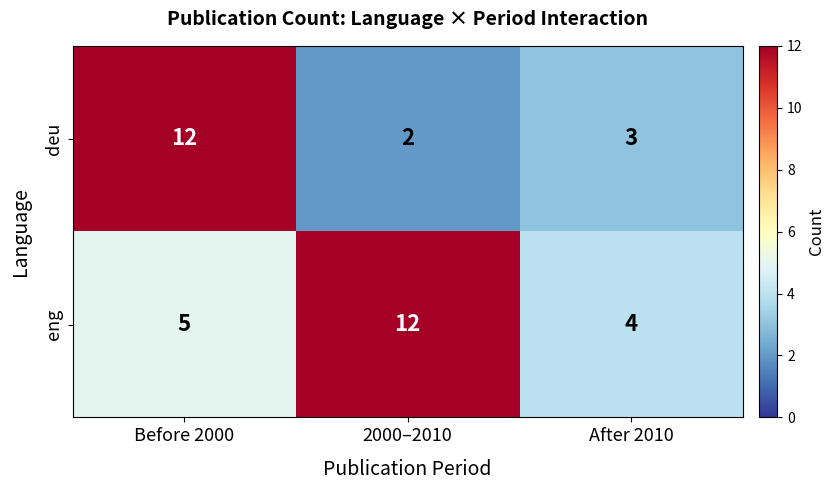

The eng series shows 12 at 2000–2010. True or false?

True